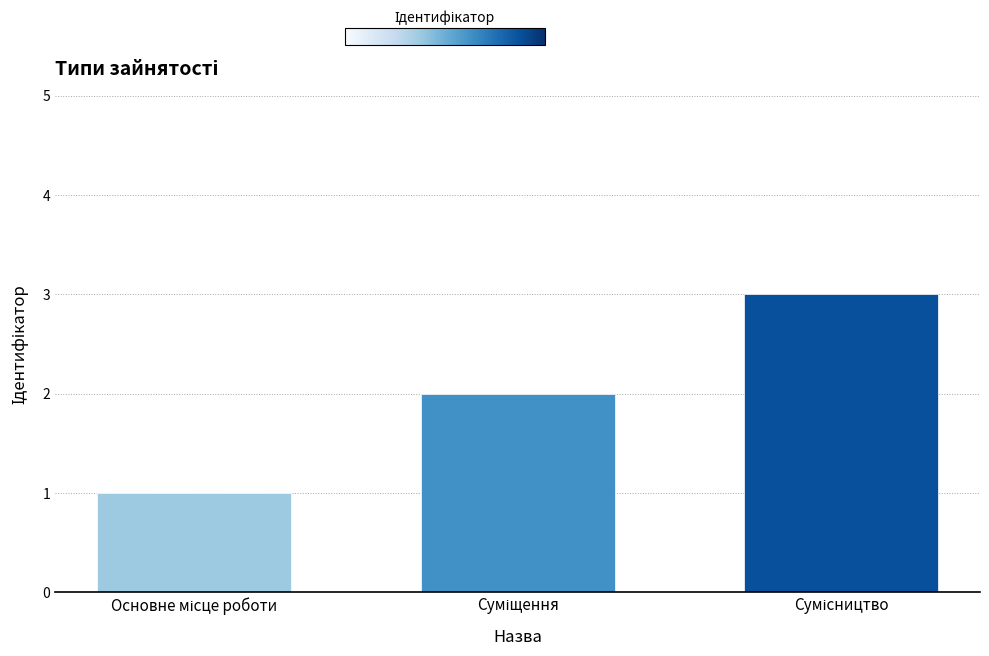

What is the maximum value shown in the chart?

3